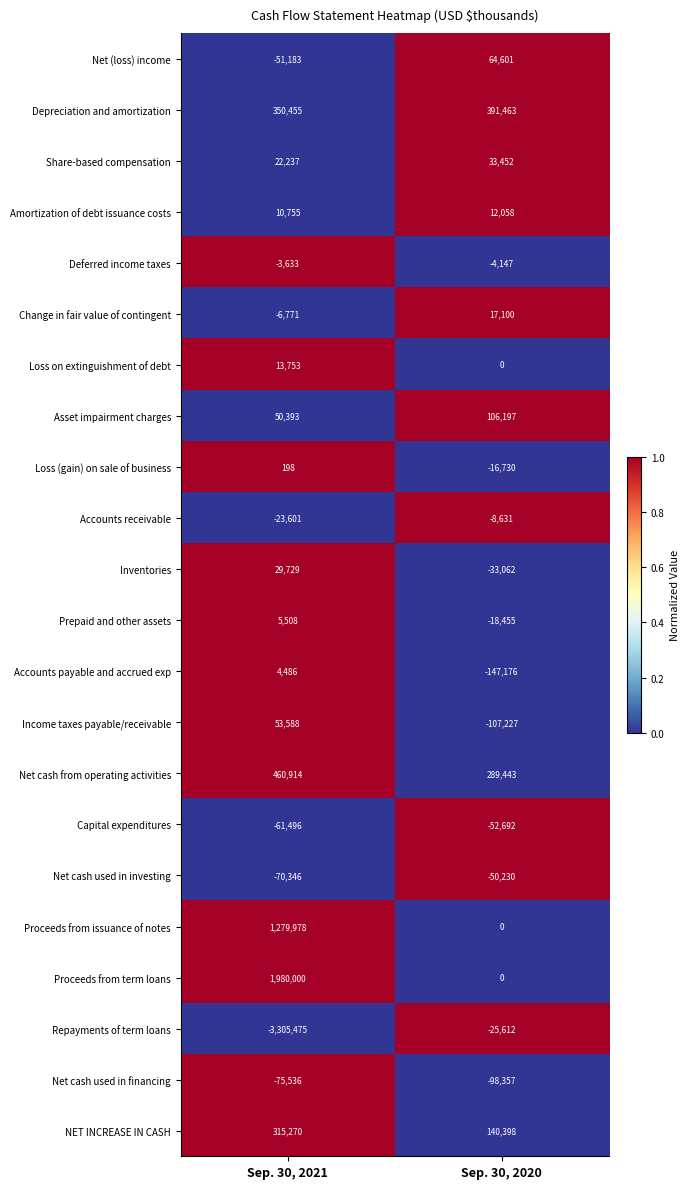

What is the maximum value for Net (loss) income?

64601